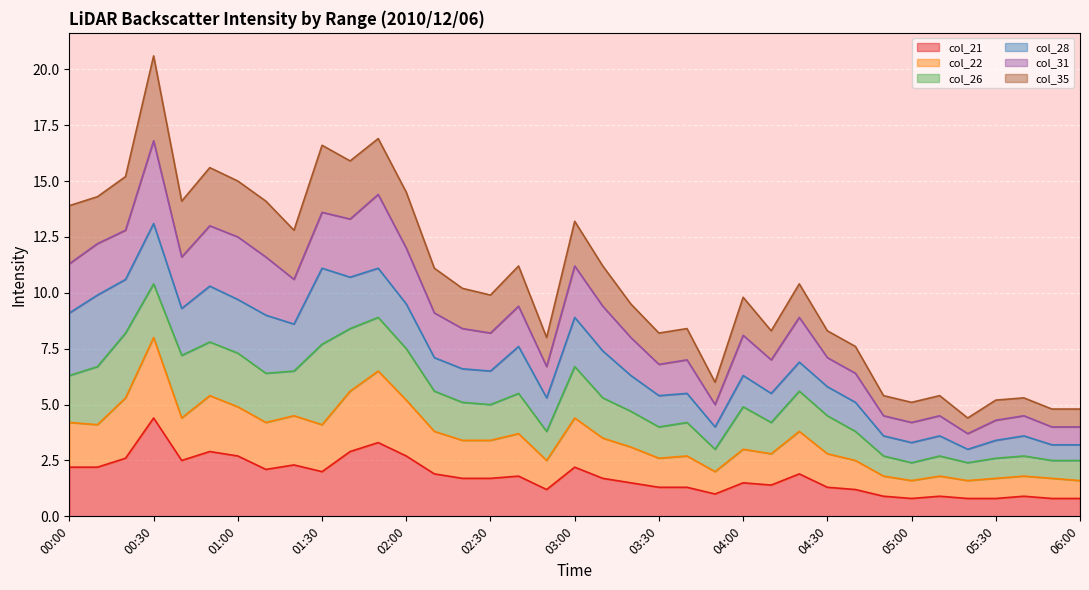

At which category is the sum across all series the highest?

00:30